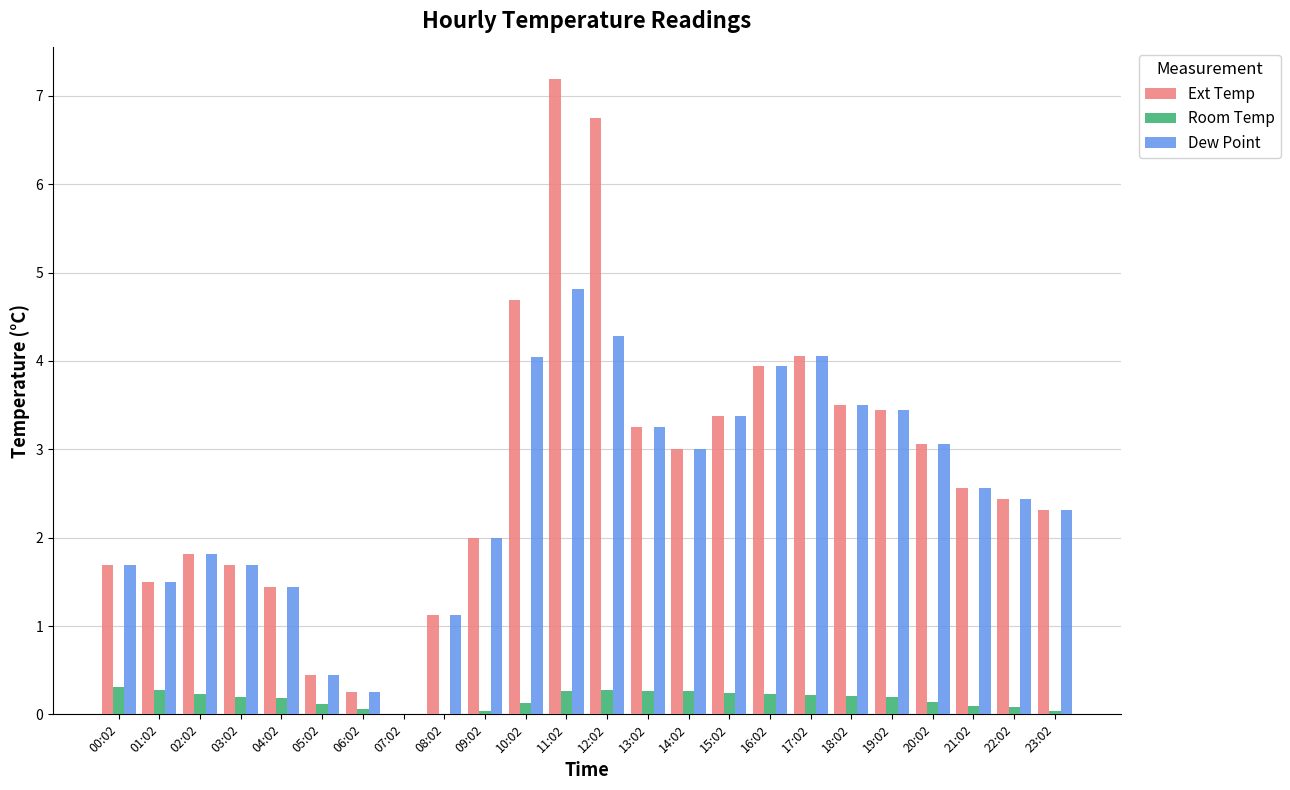

Which category has the highest value in the Ext Temp series?

11:02